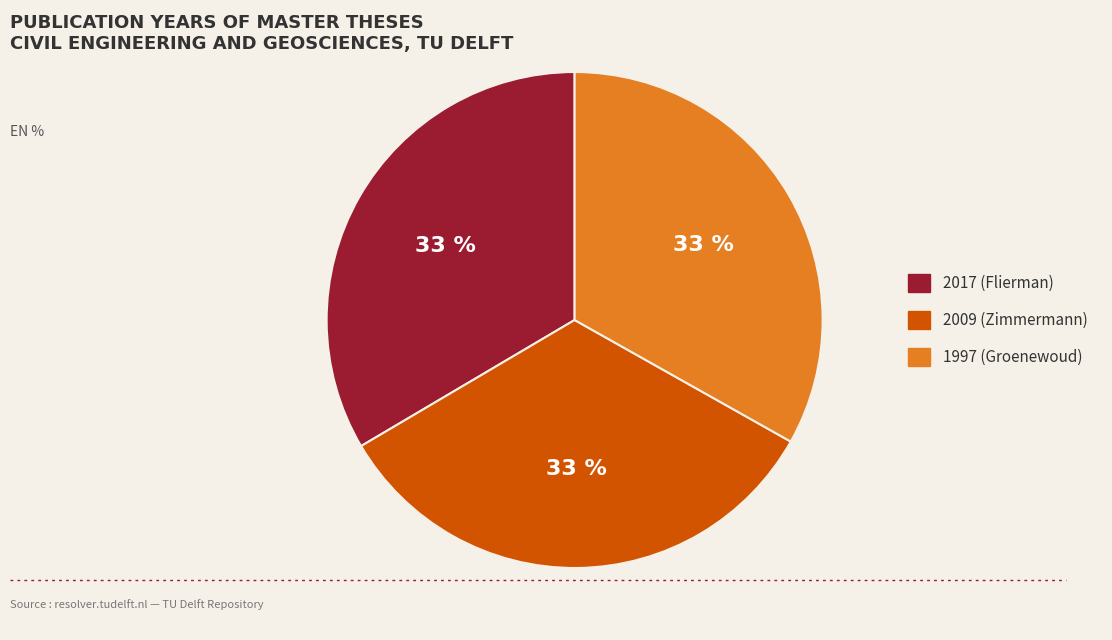

To the nearest percent, what percentage of the pie is 2009 (Zimmermann)?

33%